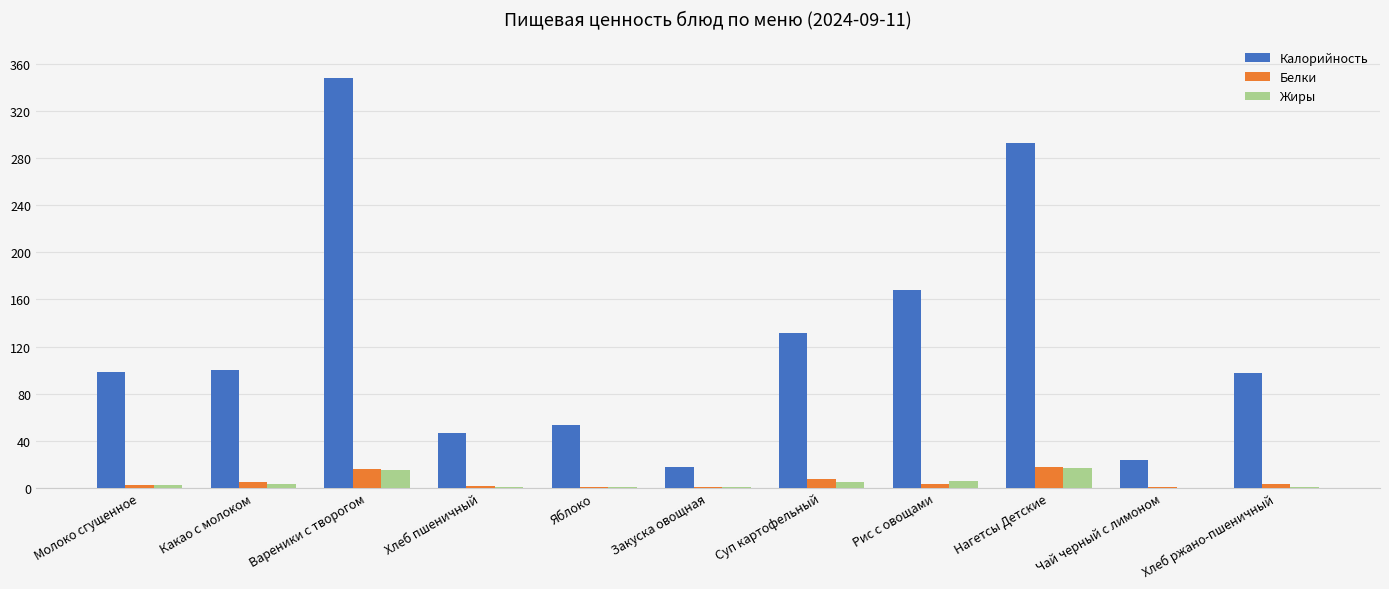

Which series has the largest total across all categories?

Калорийность